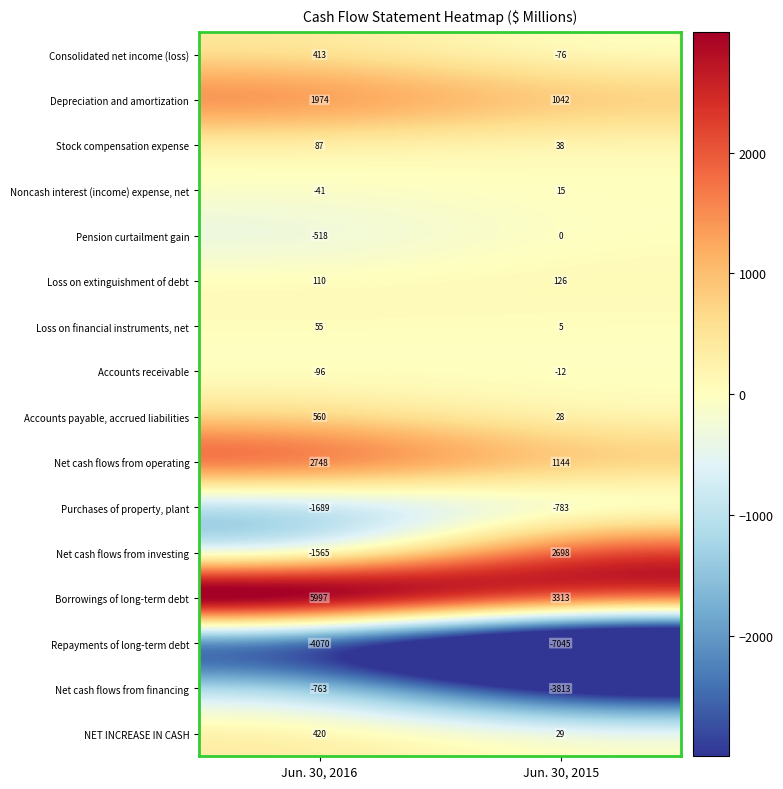

What is the minimum value for Noncash interest (income) expense, net?

-41